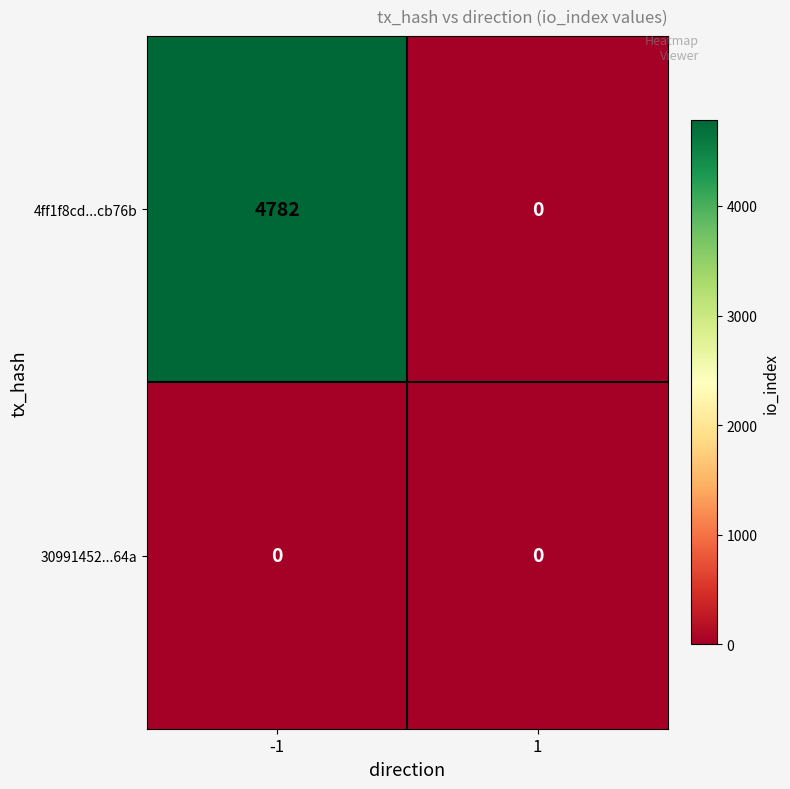

Which series has the largest range (max minus min)?

4ff1f8cd...cb76b